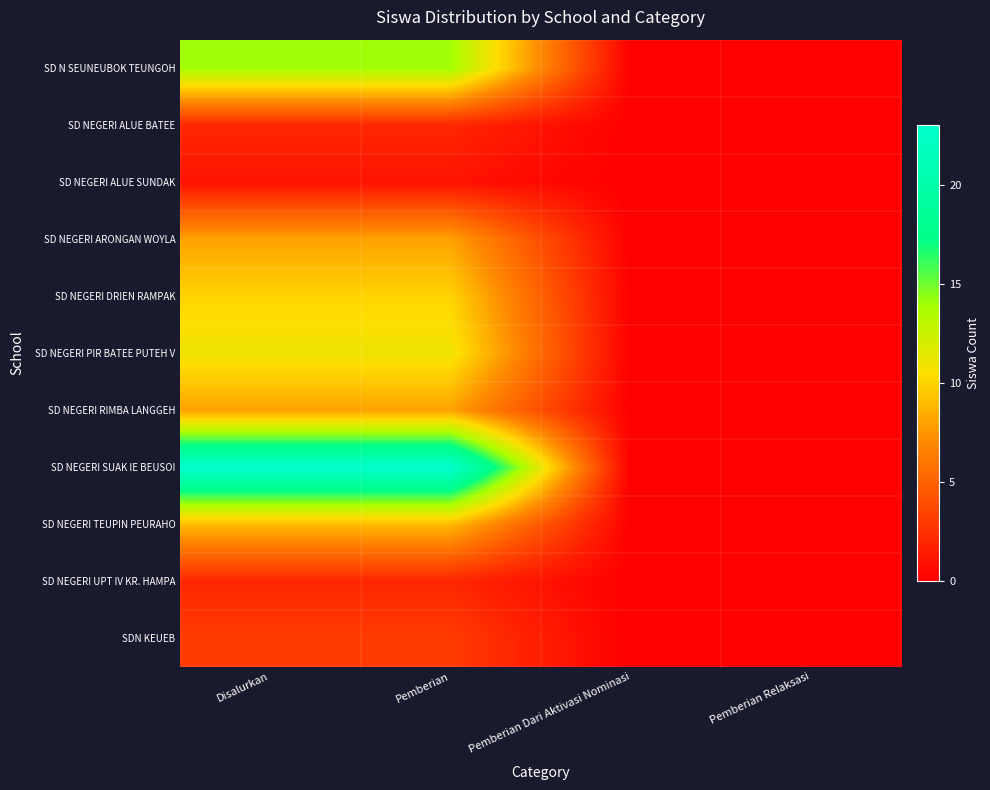

Which has a higher value, Disalurkan or Pemberian Dari Aktivasi Nominasi?

Disalurkan